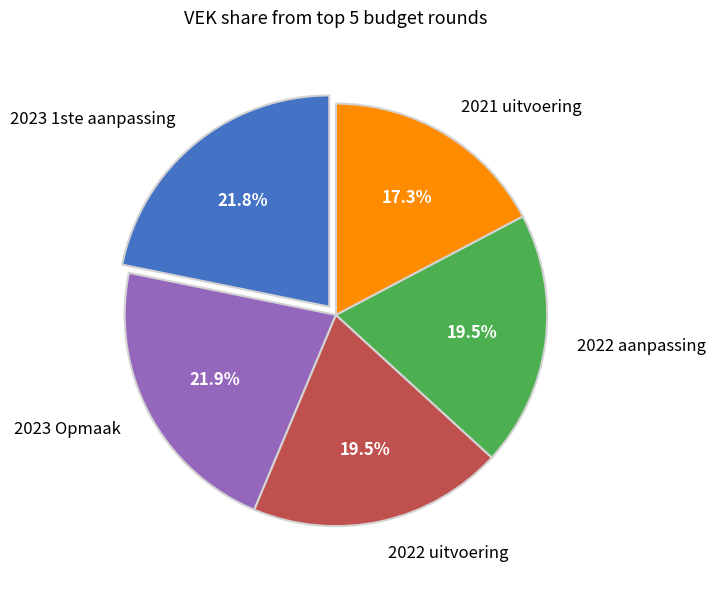

Which category has the smallest portion of the pie?

2021 uitvoering